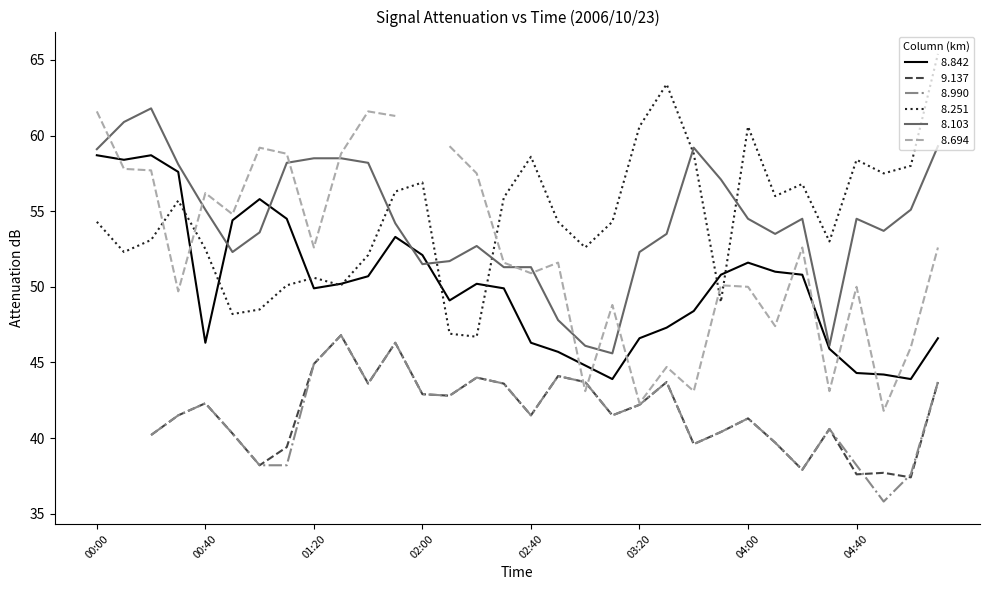

The   8.103 series shows 19.0 at 04:50. True or false?

False